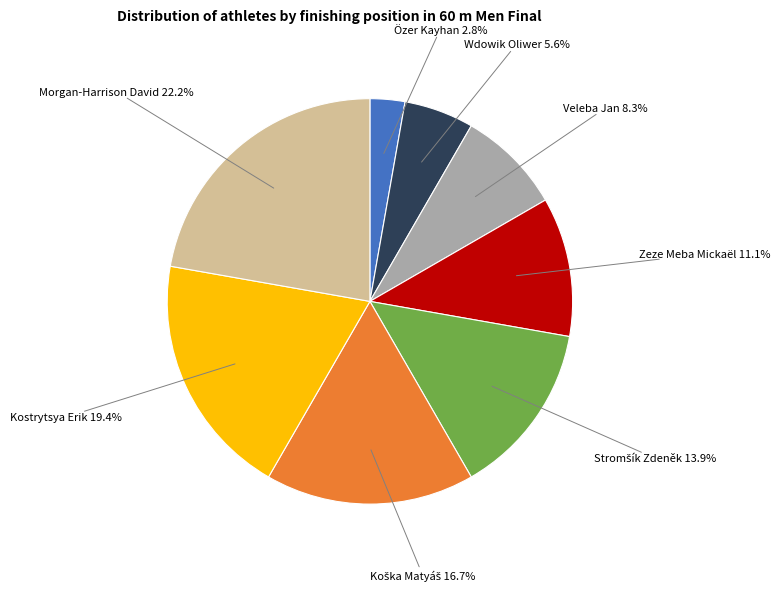

Does any single category account for the majority?

No